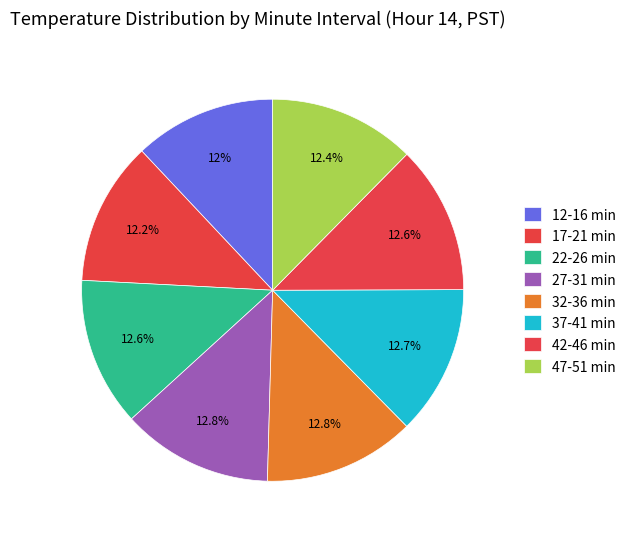

How many segments does this pie chart have?

8